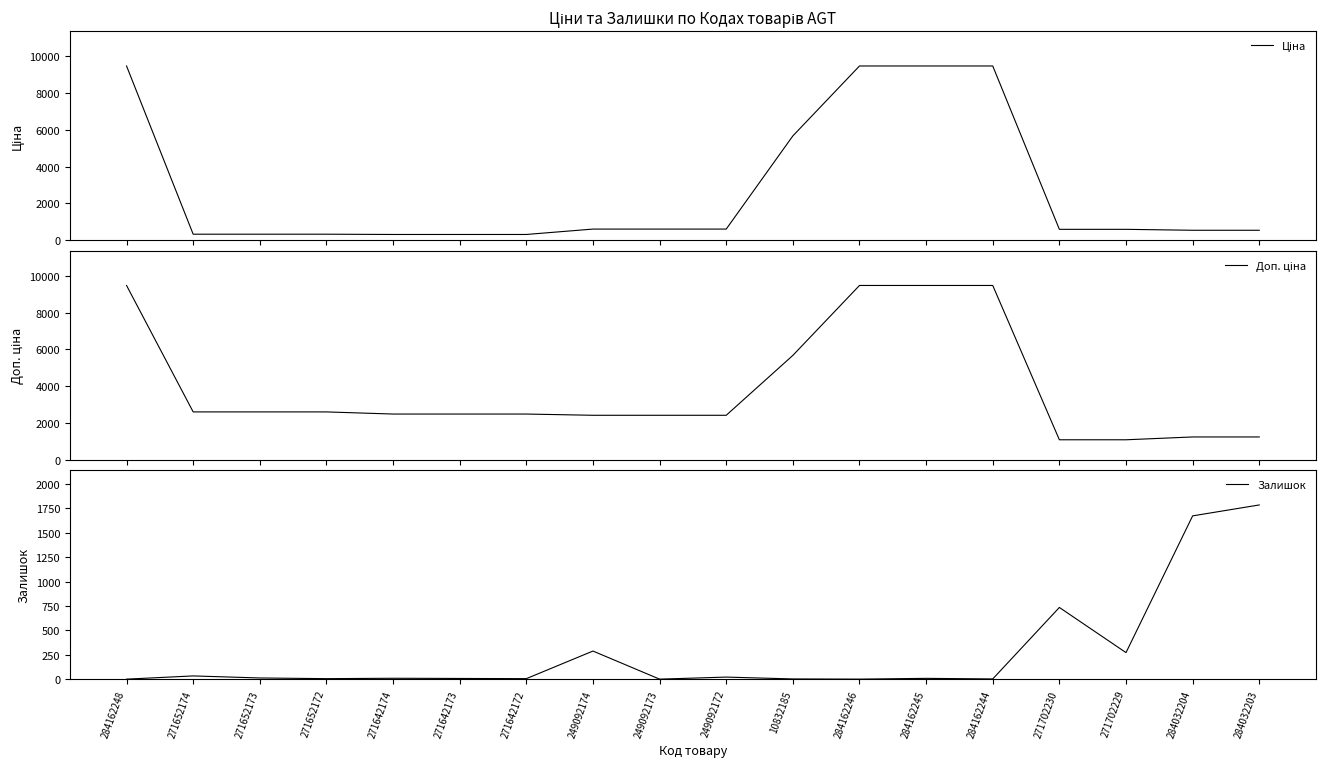

Is the value of Доп. ціна at 284032203 greater than the value of Ціна at 271642174?

Yes